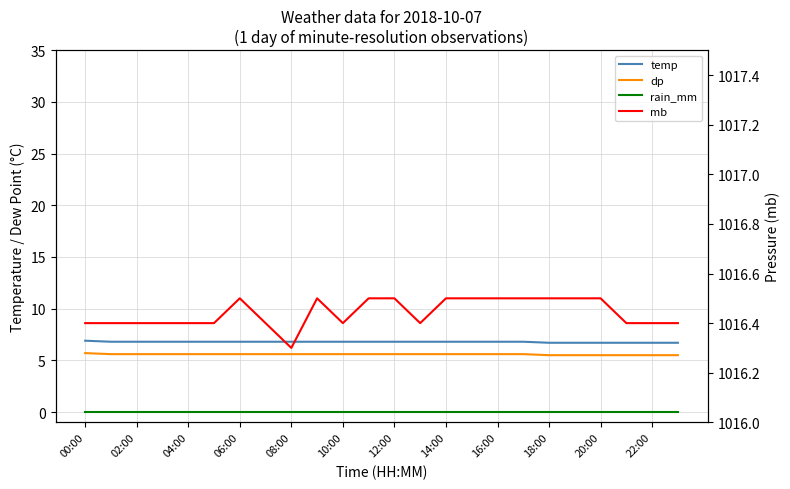

How many lines are shown in the chart?

4